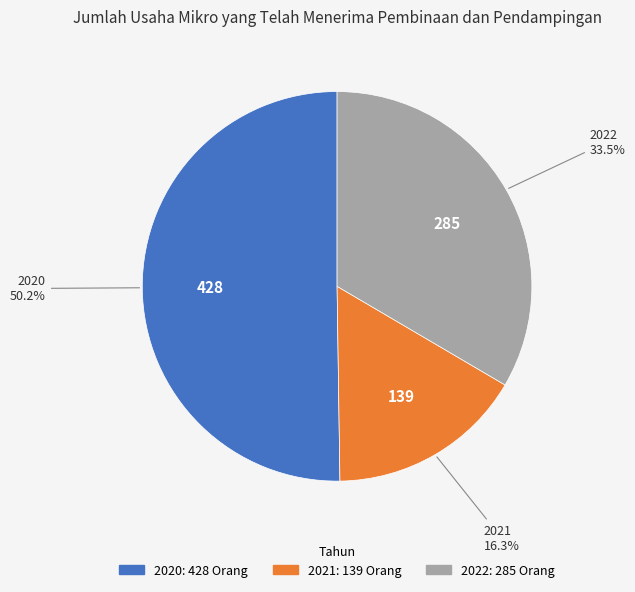

Which slice is the largest?

2020